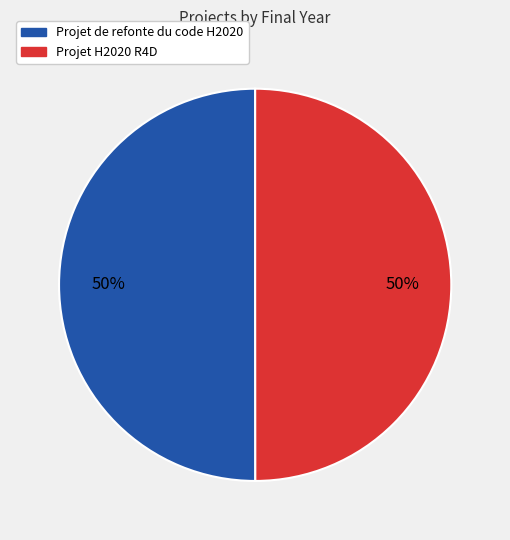

To the nearest percent, what portion does Projet de refonte du code H2020 represent?

50%